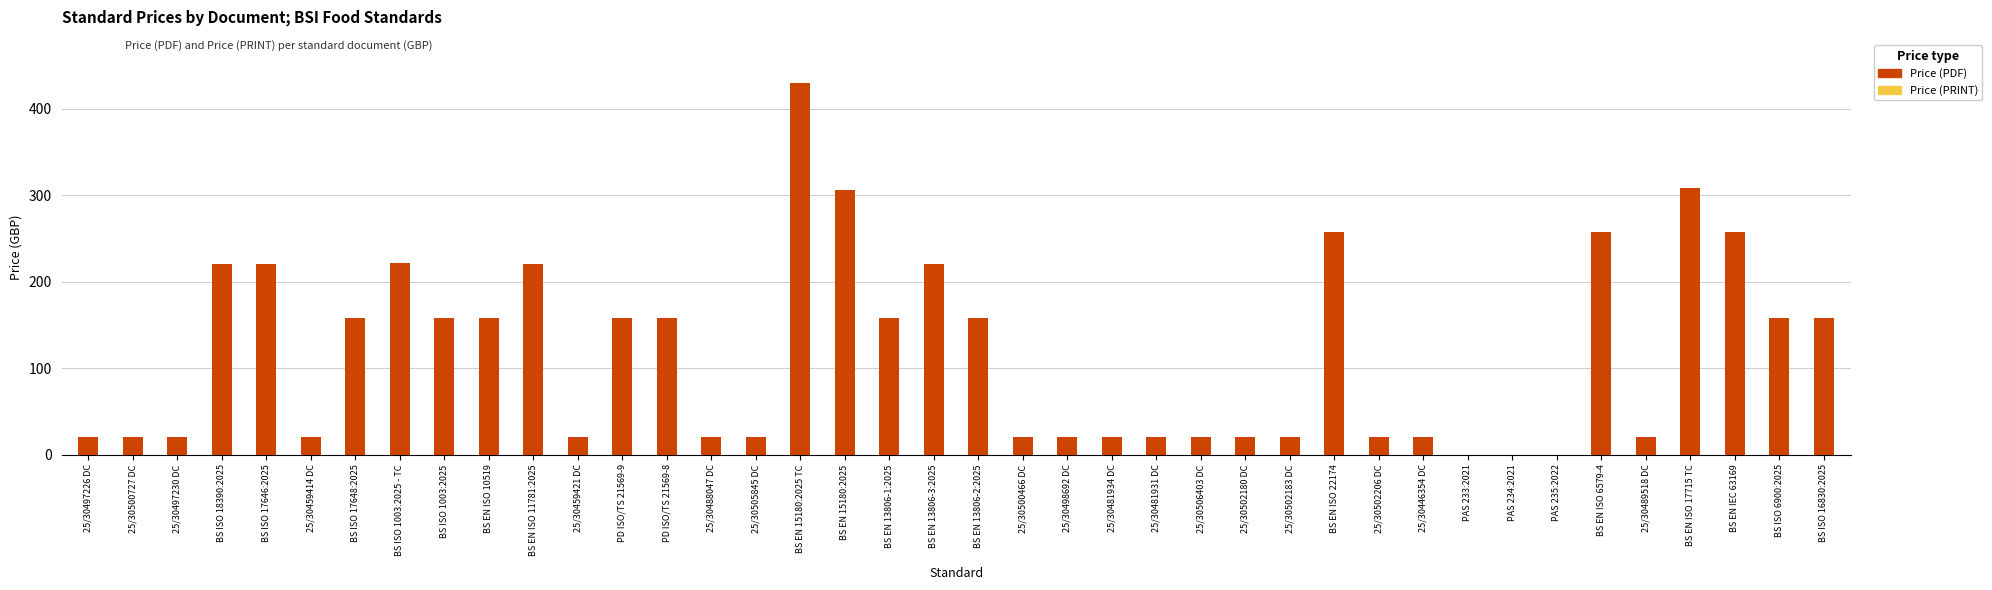

What position from the left is BS EN ISO 10519?

10